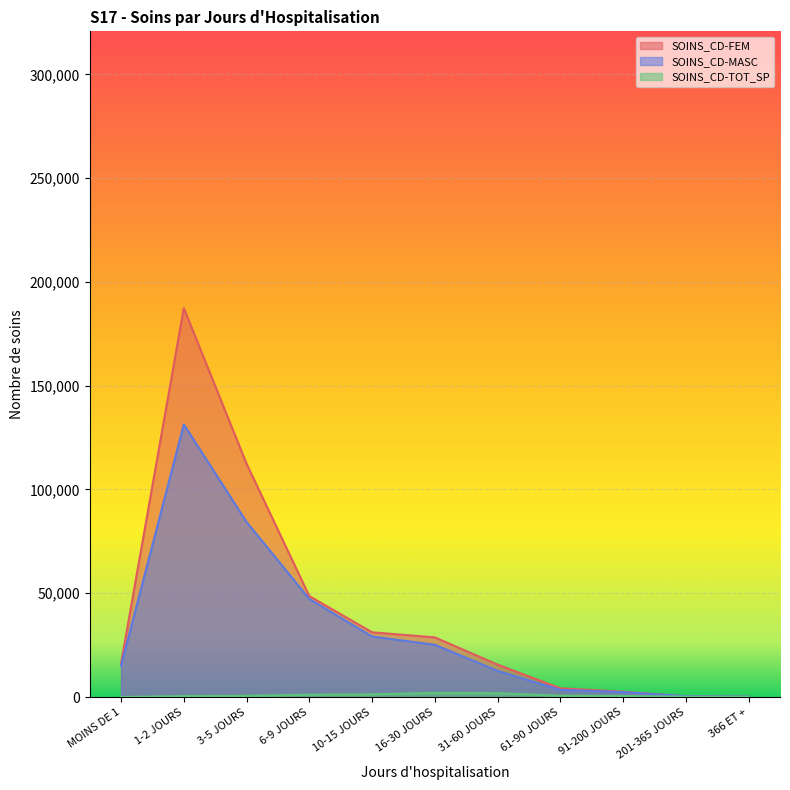

List the labels in order of SOINS_CD-FEM value, largest first.

1-2 JOURS, 3-5 JOURS, 6-9 JOURS, 10-15 JOURS, 16-30 JOURS, MOINS DE 1, 31-60 JOURS, 61-90 JOURS, 91-200 JOURS, 201-365 JOURS, 366 ET +